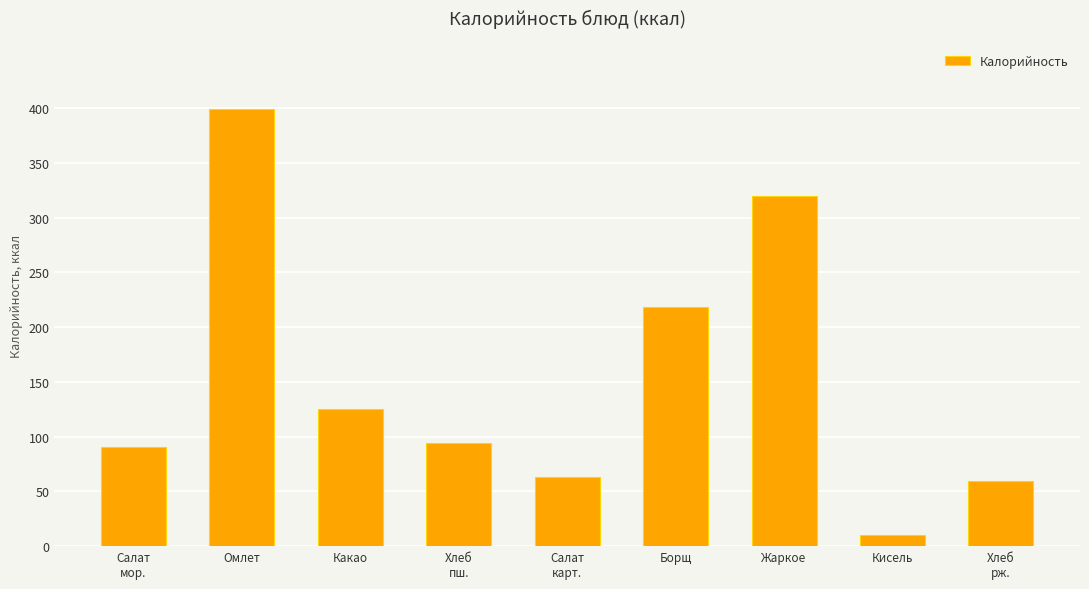

Does the chart contain any negative values?

No